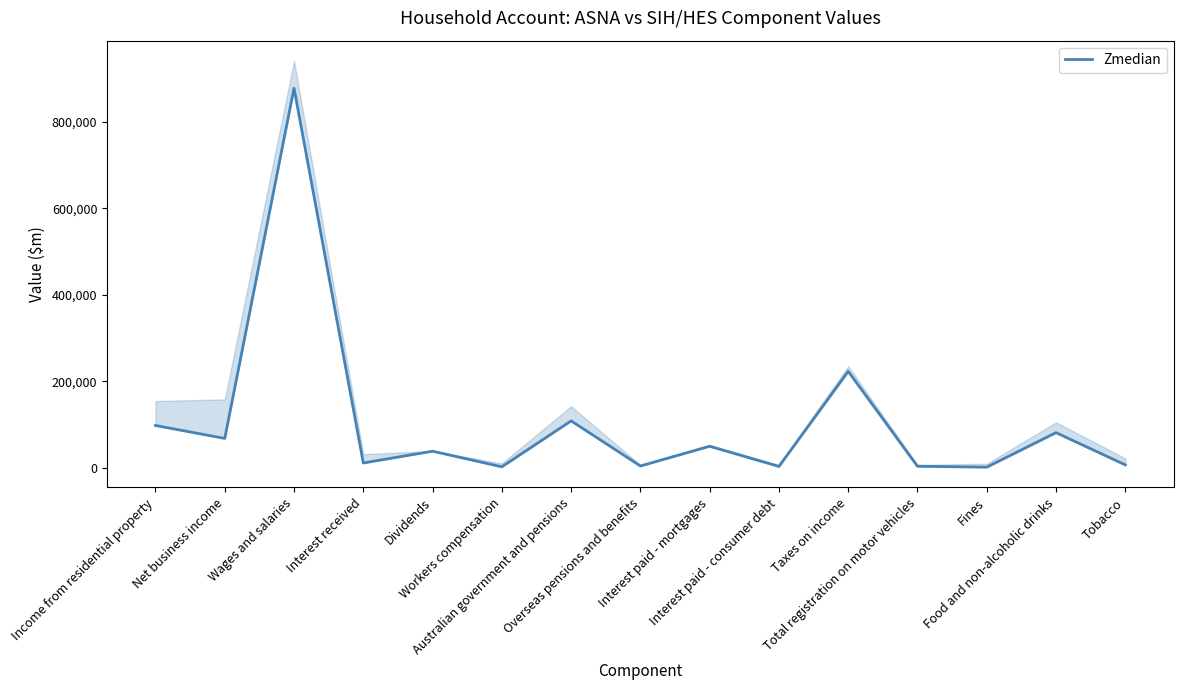

How many interior local peaks (higher than both neighbors) does the data have?

6